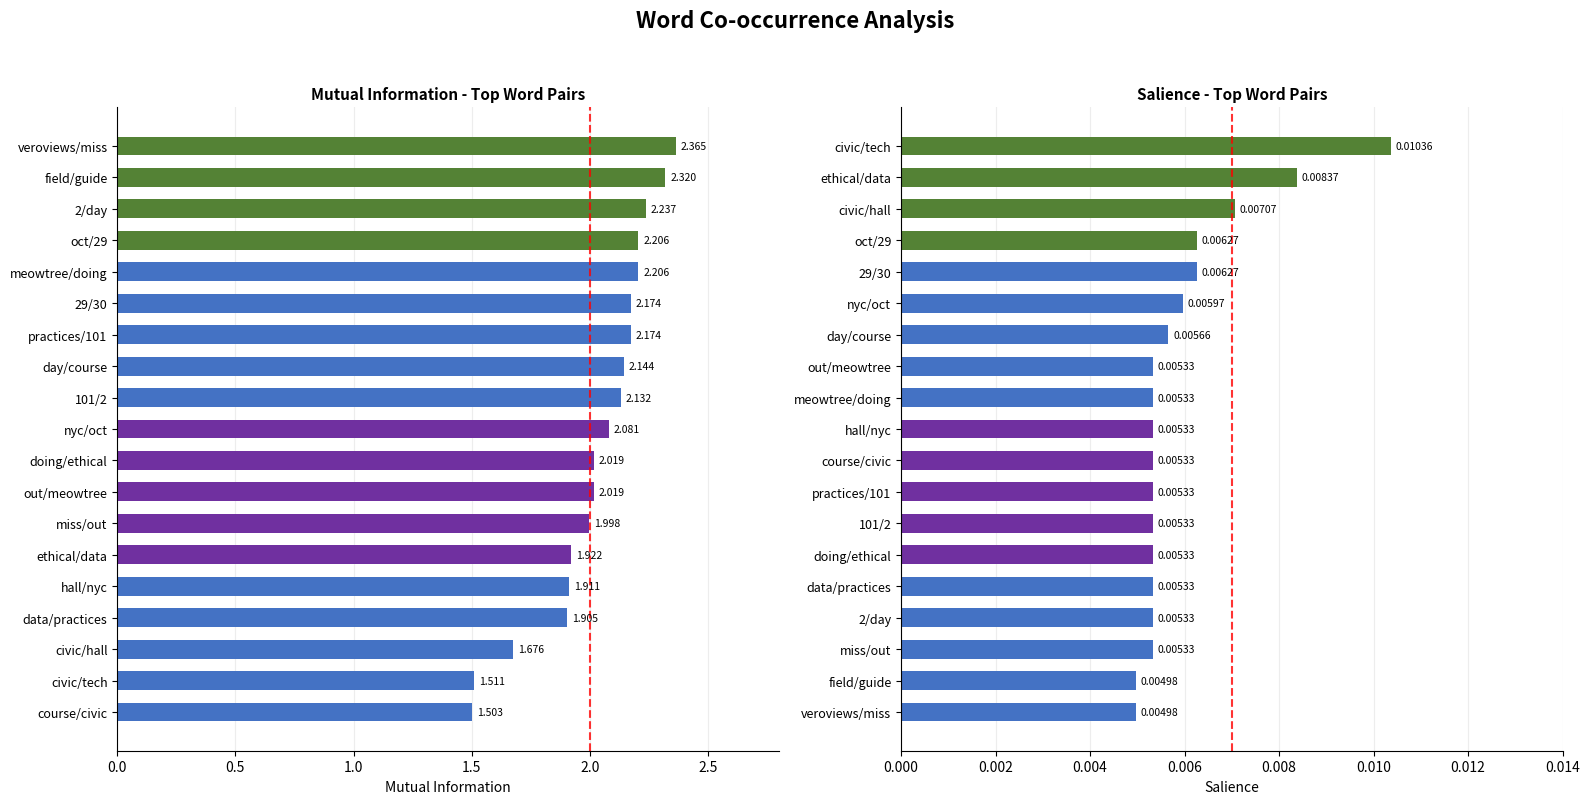

Which series has the largest range (max minus min)?

Mutual Information